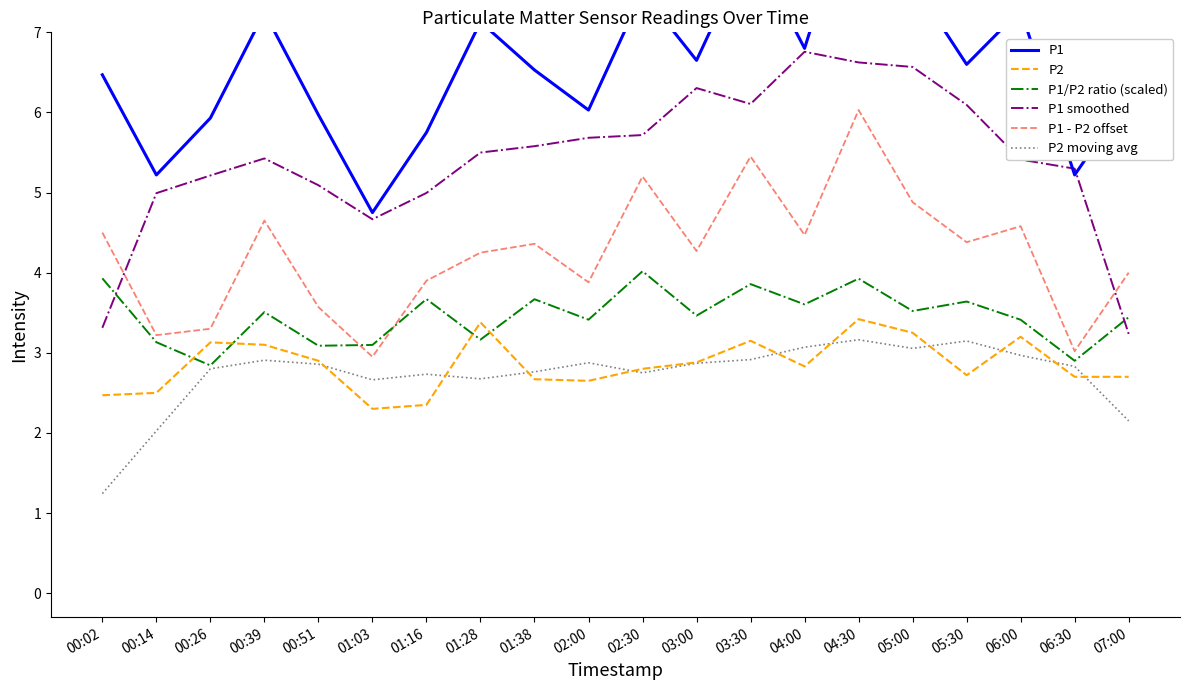

Where is the first local maximum for P2 moving avg?

00:39